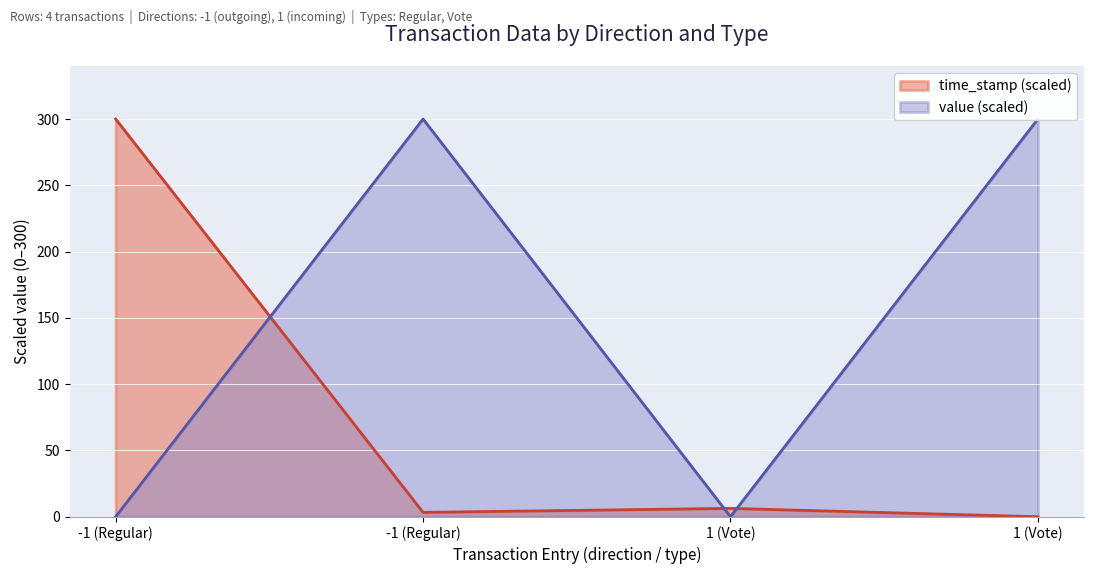

At 1 (Vote), list the series in order from smallest to largest.

value, time_stamp